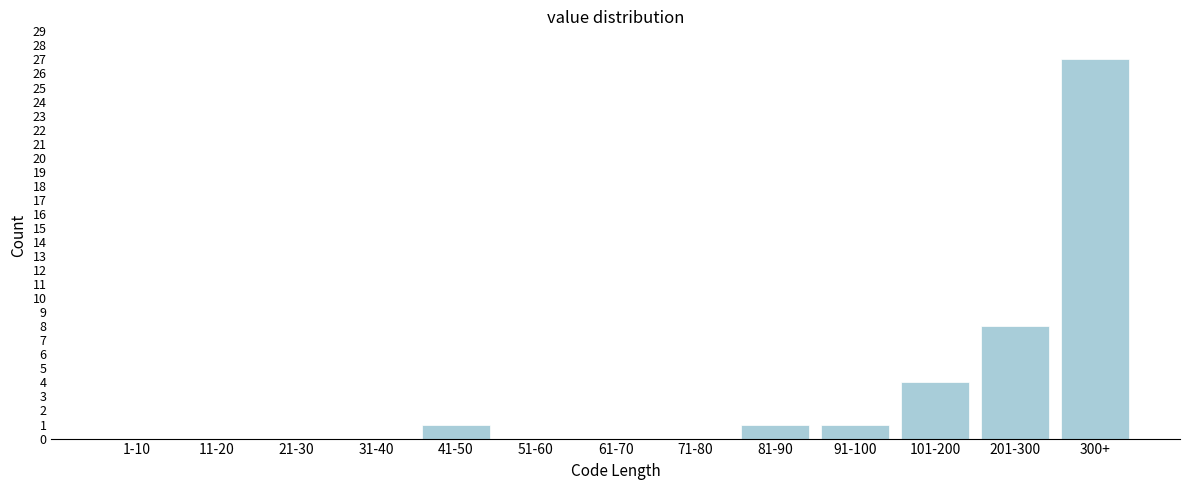

Reading left to right, what are all the values shown in this chart?

1-10=0	11-20=0	21-30=0	31-40=0	41-50=1	51-60=0	61-70=0	71-80=0	81-90=1	91-100=1	101-200=4	201-300=8	300+=27